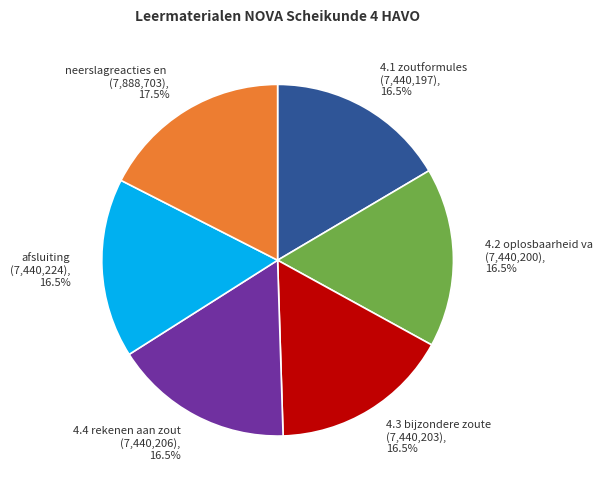

Does 4.3 bijzondere zoute (7,440,203), 16.5% account for over 50% of the chart?

No